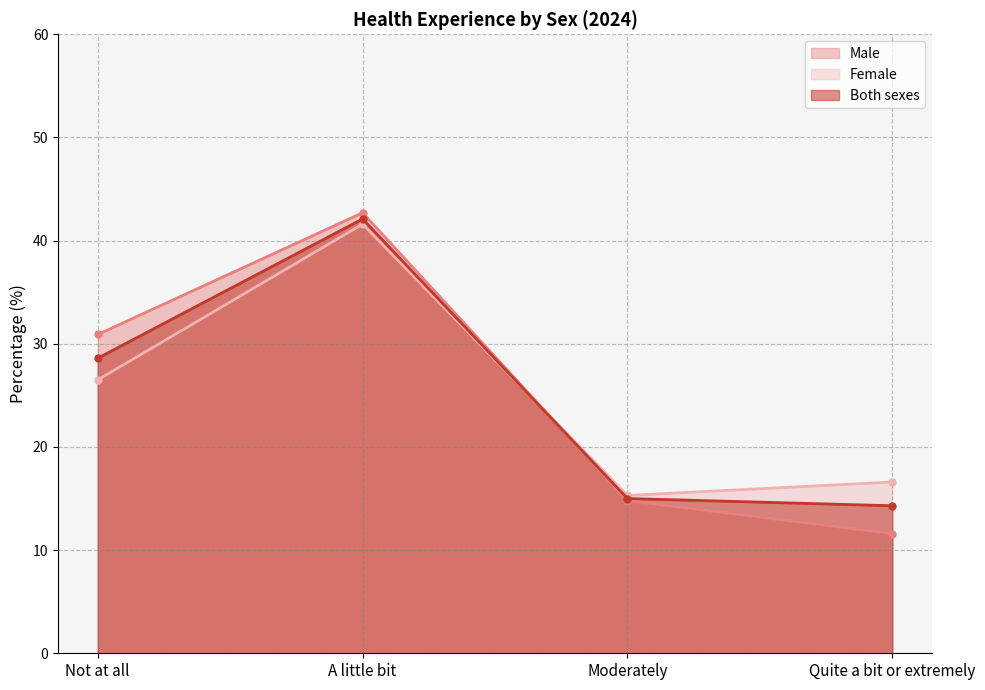

At which category is the sum across all series the highest?

A little bit